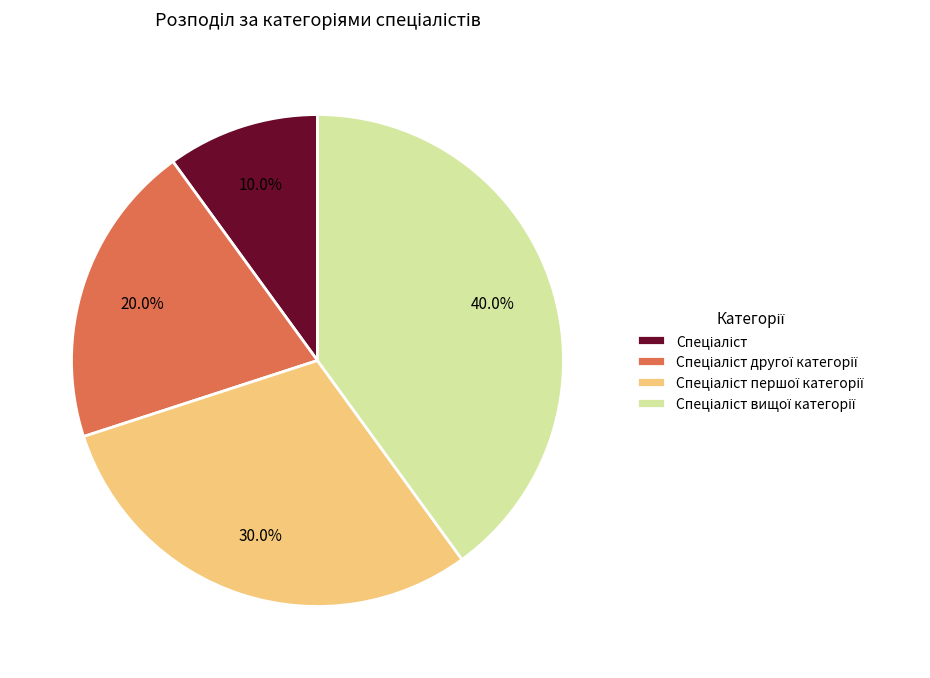

Is there any slice that represents more than half of the pie?

No